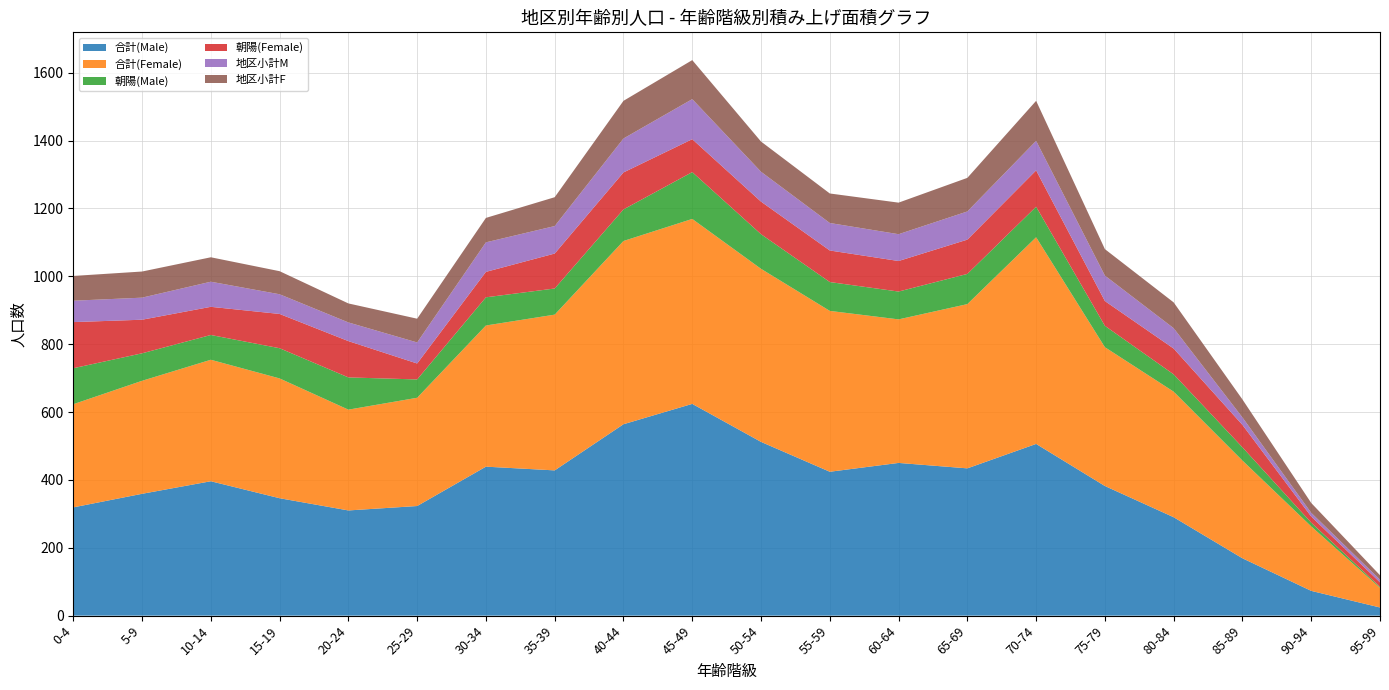

Reading left to right, extract all data points from this chart.

合計(Male): 319	359	396	346	310	323	439	428	564	624	512	424	450	434	506	382	290	169	73	24
合計(Female): 304	333	358	353	297	319	416	459	540	545	510	474	423	484	609	409	370	288	190	58
朝陽(Male): 106	81	73	89	95	54	83	77	93	138	102	85	82	89	90	63	51	39	11	3
朝陽(Female): 136	99	83	101	107	47	75	103	109	97	96	93	90	101	107	73	76	66	18	13
地区小計M: 63	65	74	58	55	62	87	81	100	118	88	81	79	83	87	75	60	22	11	8
地区小計F: 73	77	72	68	56	70	72	85	111	115	89	87	93	99	118	78	76	53	29	13